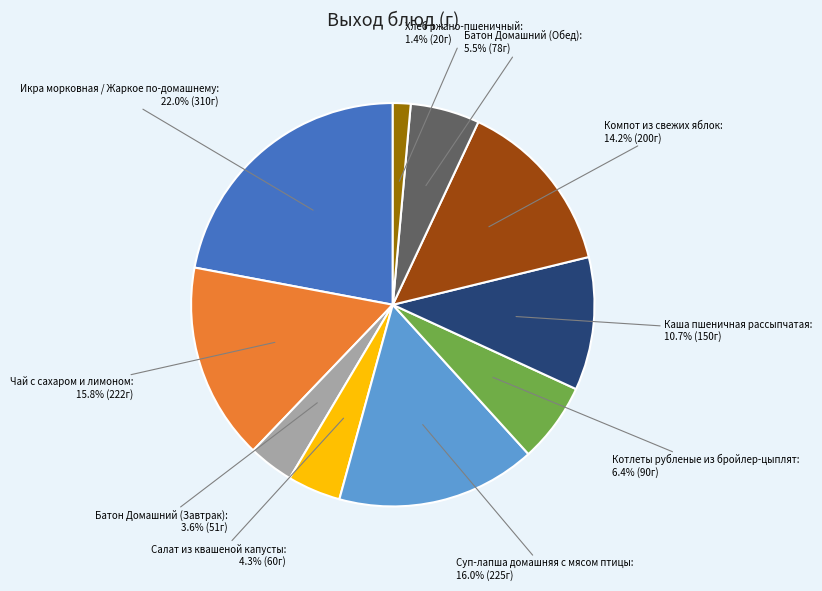

Does any single category account for the majority?

No